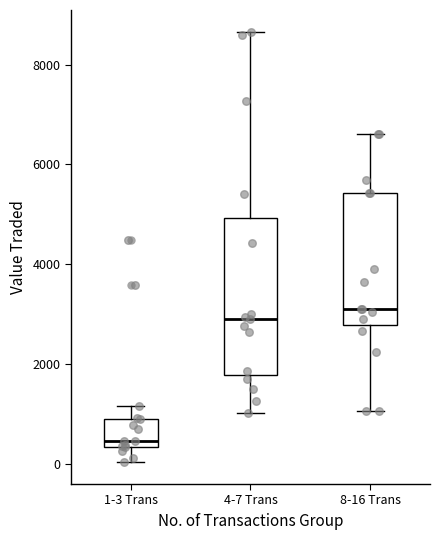

Where does the lower whisker of the box for 4-7 Trans end on the y-axis? The values are not printed on the chart, so give them approximately, as read against the axis.

1000